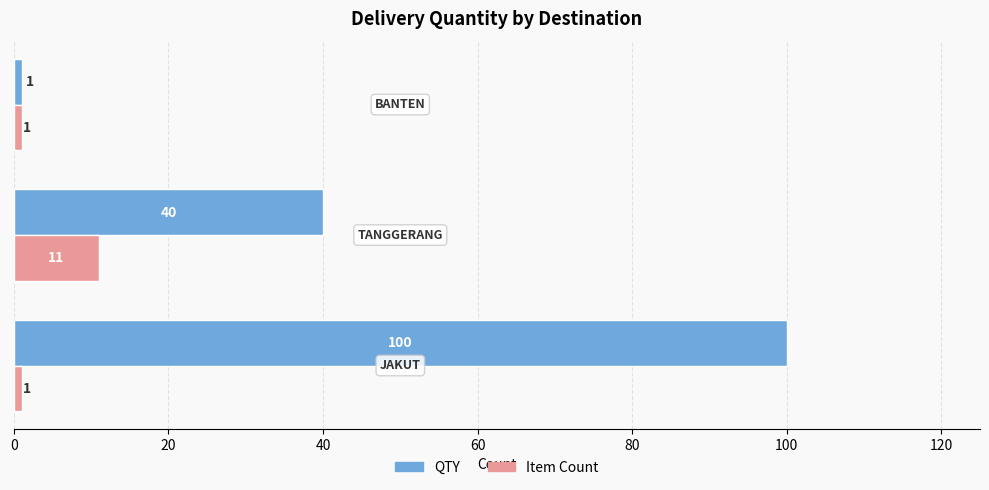

Count the QTY values in the range 1 to 100.

3